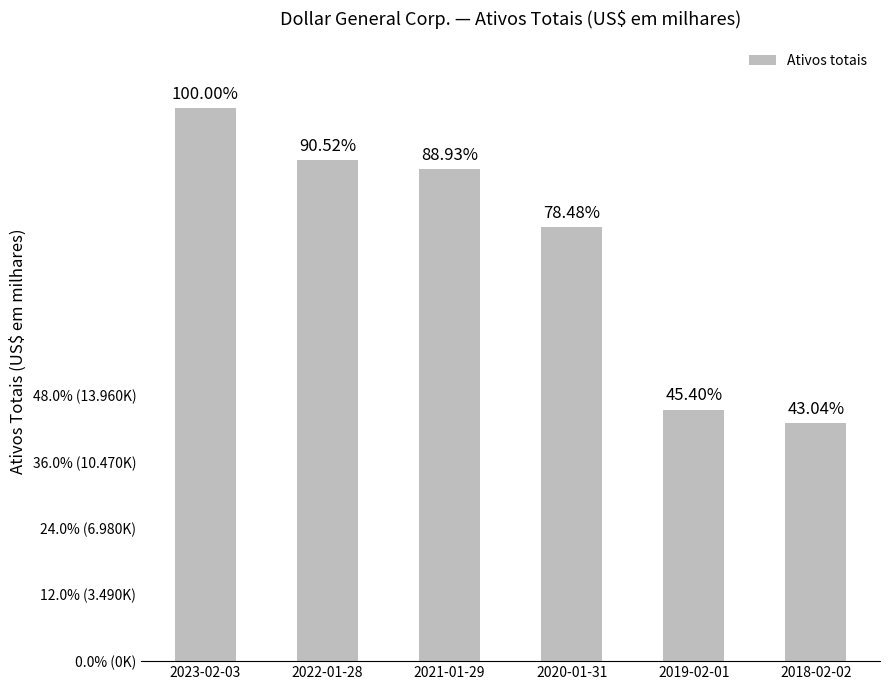

What is the average value?

21636566